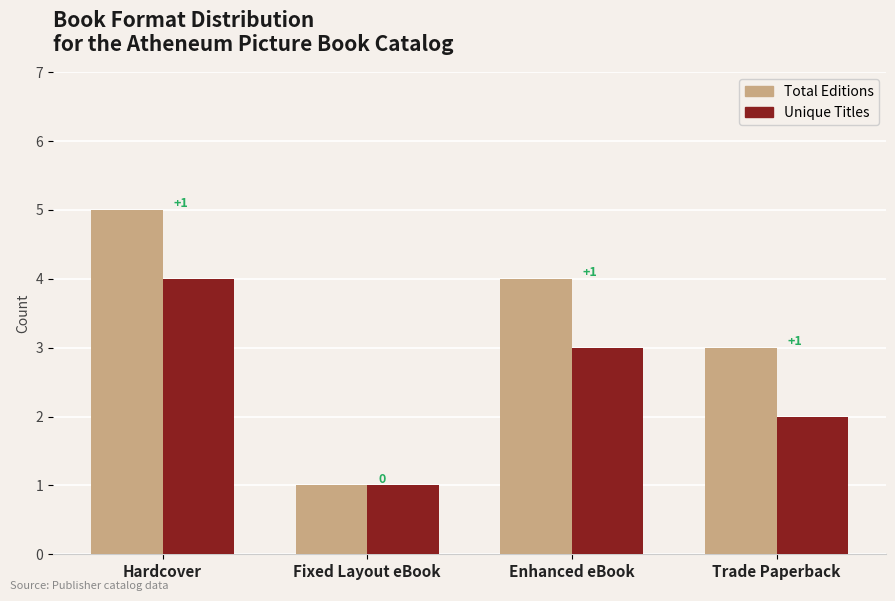

Which label corresponds to the largest value in the chart?

Hardcover